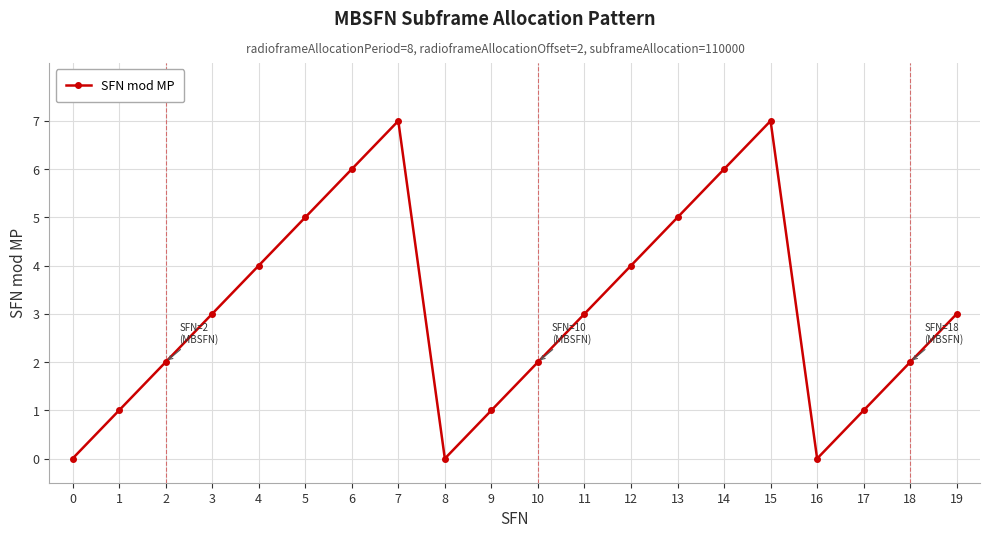

Reading right to left, transcribe all the data shown in this chart.

3	2	1	0	7	6	5	4	3	2	1	0	7	6	5	4	3	2	1	0